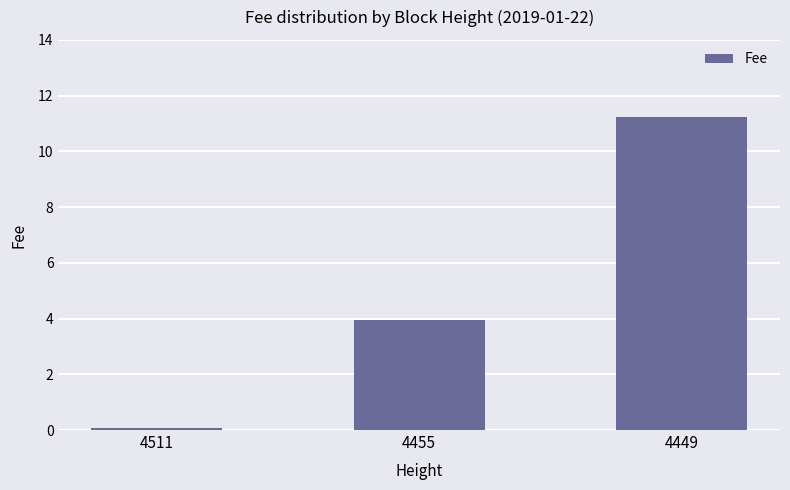

Reading left to right, what are all the values shown in this chart?

0.1	4.0	11.2